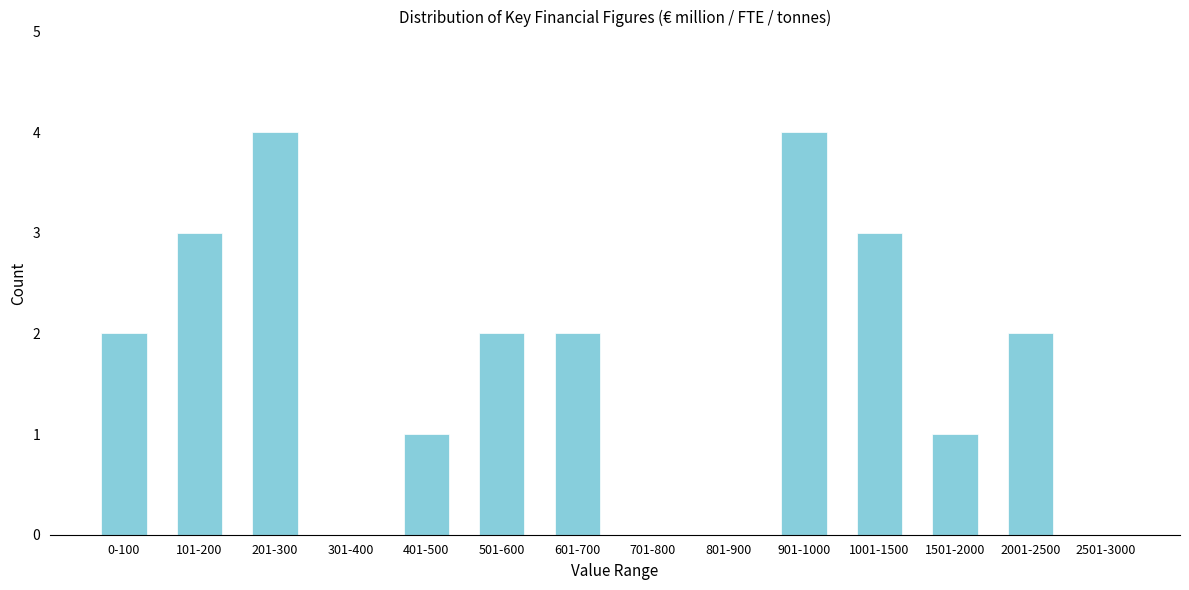

Reading right to left, extract all data points from this chart.

2501-3000=0	2001-2500=2	1501-2000=1	1001-1500=3	901-1000=4	801-900=0	701-800=0	601-700=2	501-600=2	401-500=1	301-400=0	201-300=4	101-200=3	0-100=2